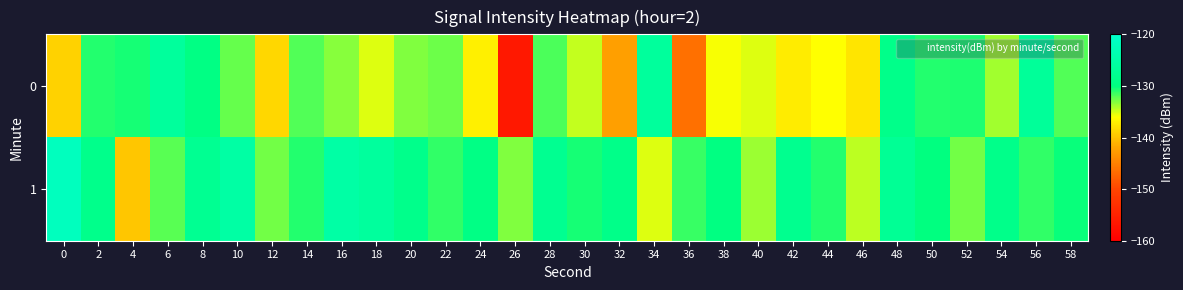

Which series has the largest total across all categories?

1